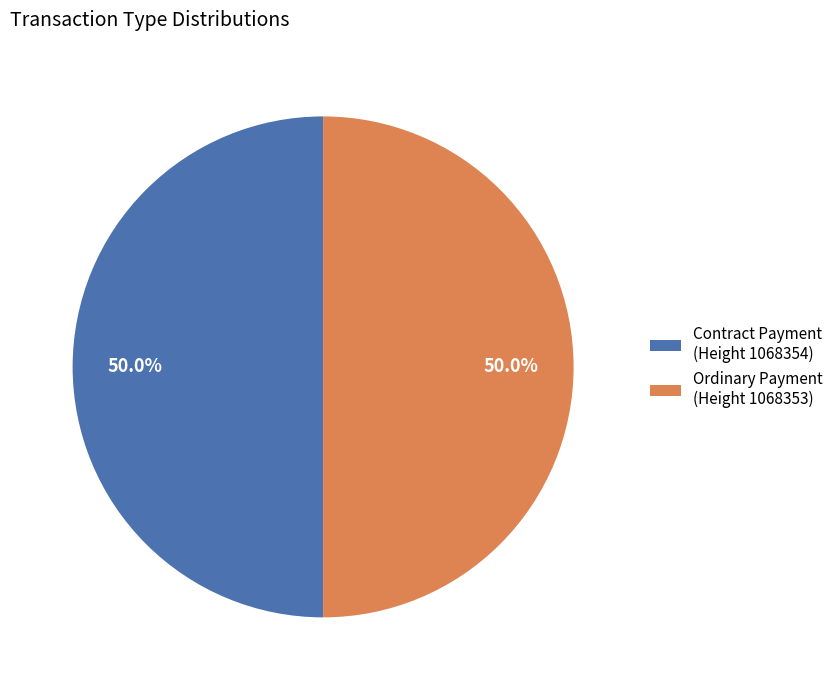

Do Contract Payment (Height 1068354) and Ordinary Payment (Height 1068353) together represent more than half of the pie?

Yes